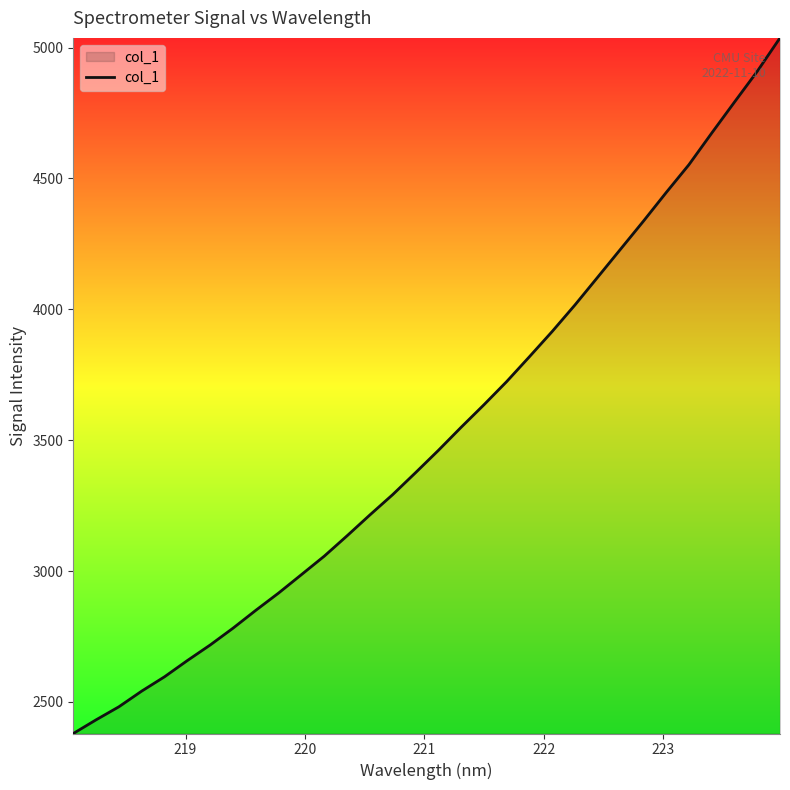

What is the minimum value shown in the chart?

2379.6